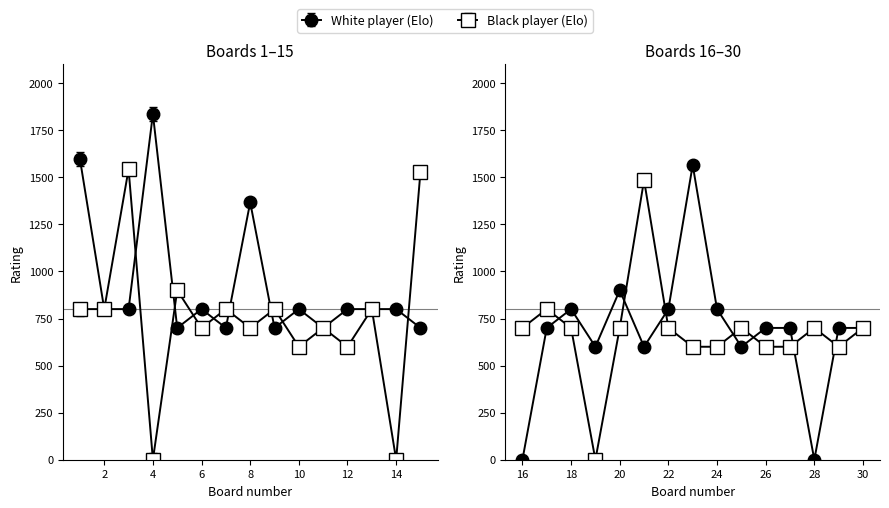

Which has a higher value, 5 or 22?

22